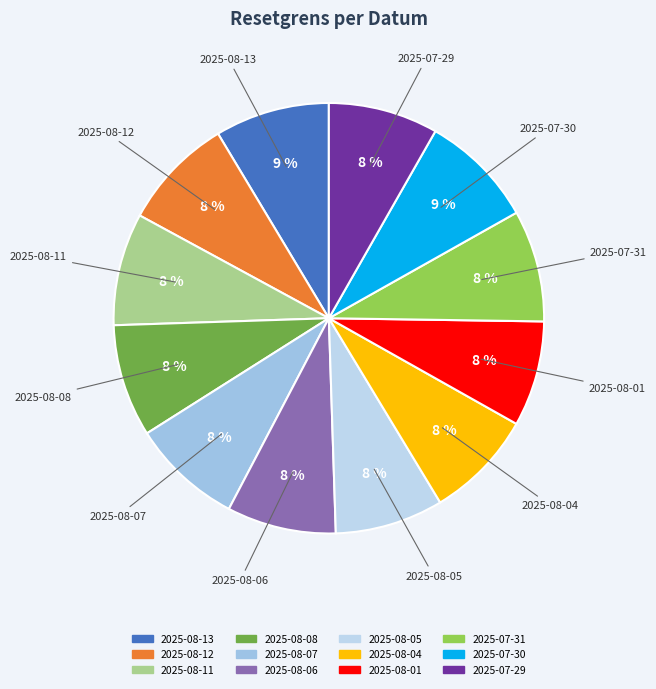

Is the sum of 2025-08-06 and 2025-07-30 greater than half?

No